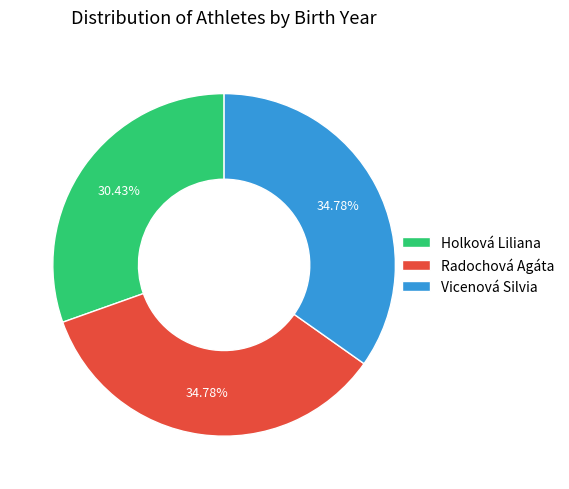

Count the number of slices in the pie.

3